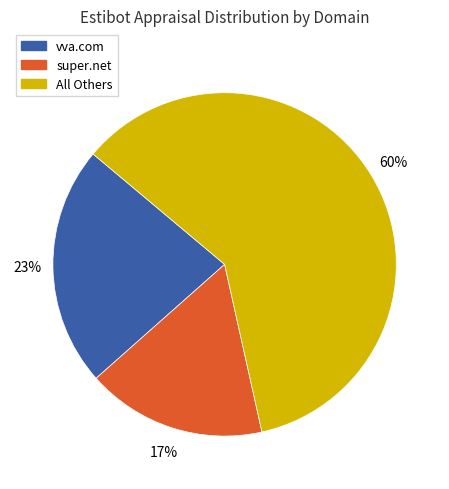

To the nearest percent, what is the difference between the largest and smallest slice percentages?

43%